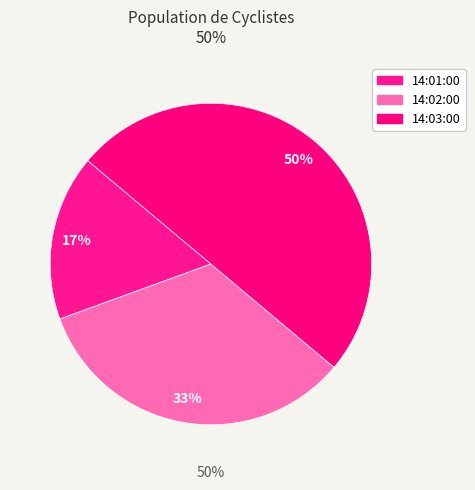

To the nearest percent, what percentage of the pie is 14:02:00?

33%